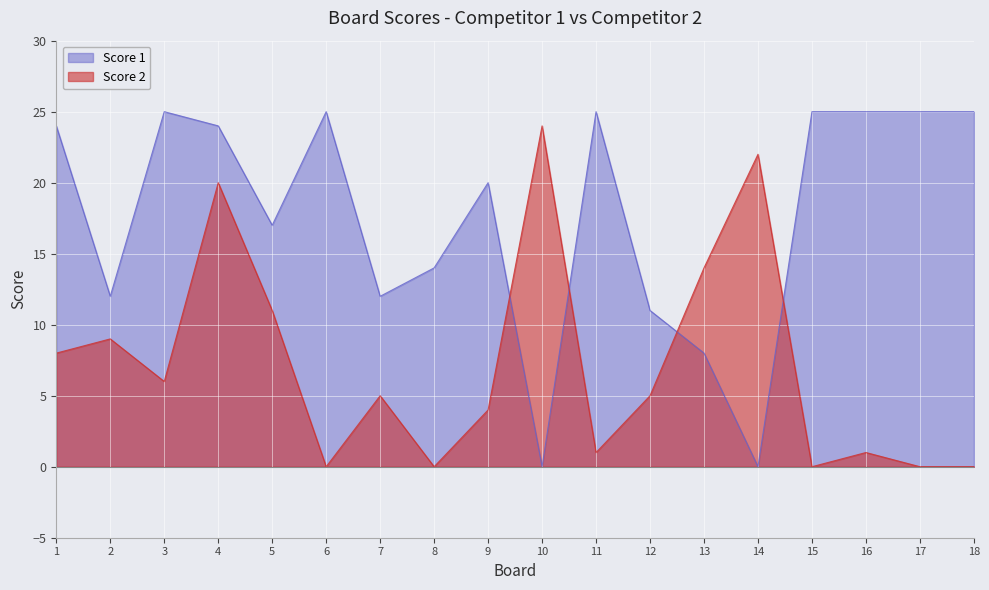

Count the number of categories in the chart.

18